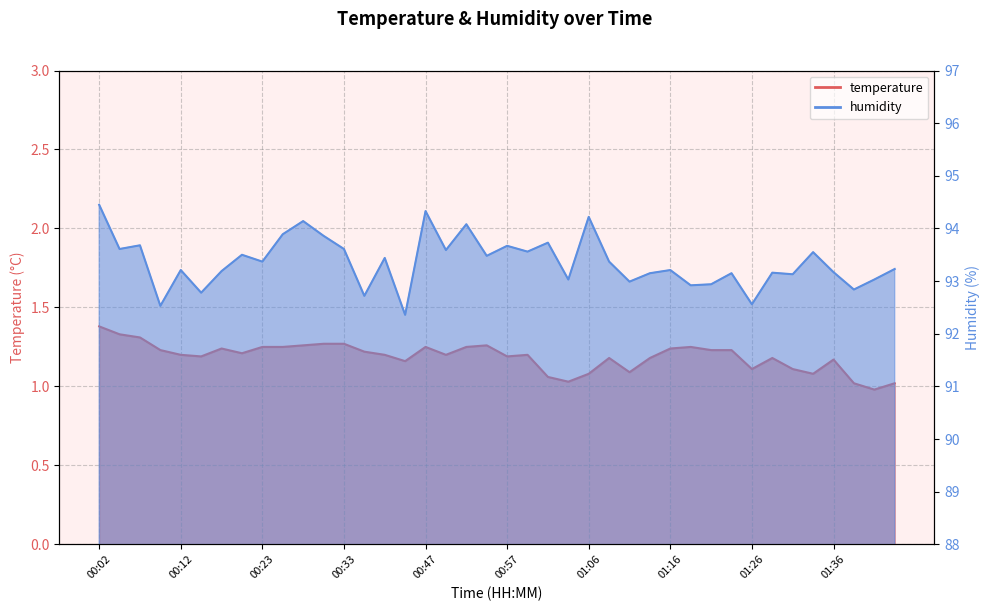

What are all the series names shown in the legend?

temperature, humidity